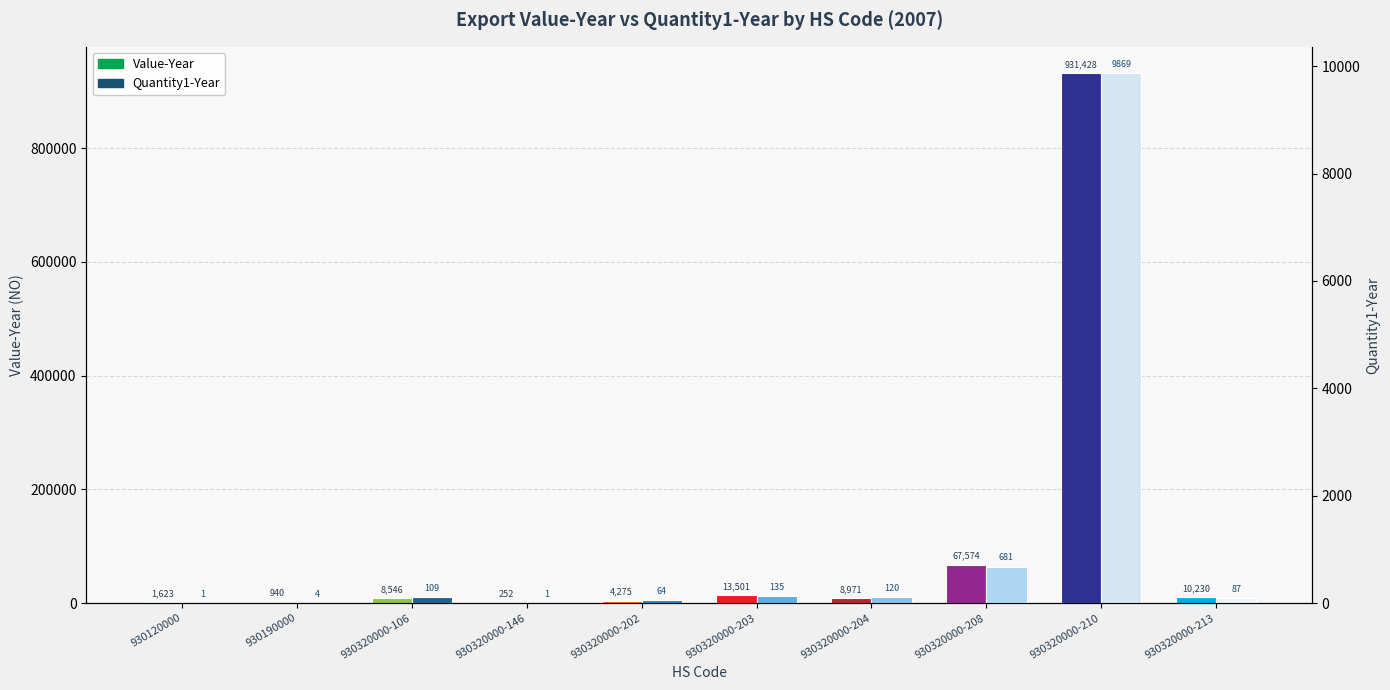

Between 930320000-106 and 930320000-146, which is larger?

930320000-106